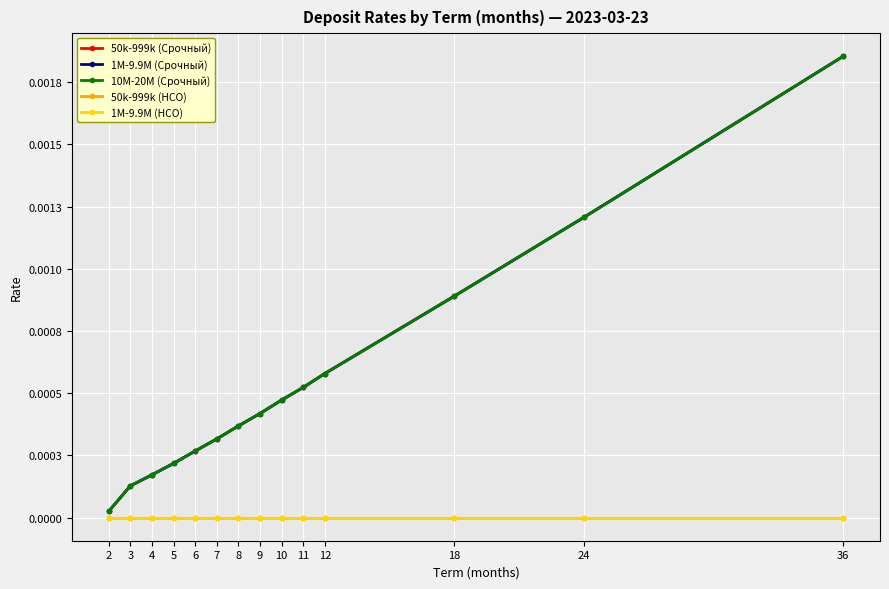

True or false: 50k-999k (Срочный) has more than 2 interior local peaks.

False